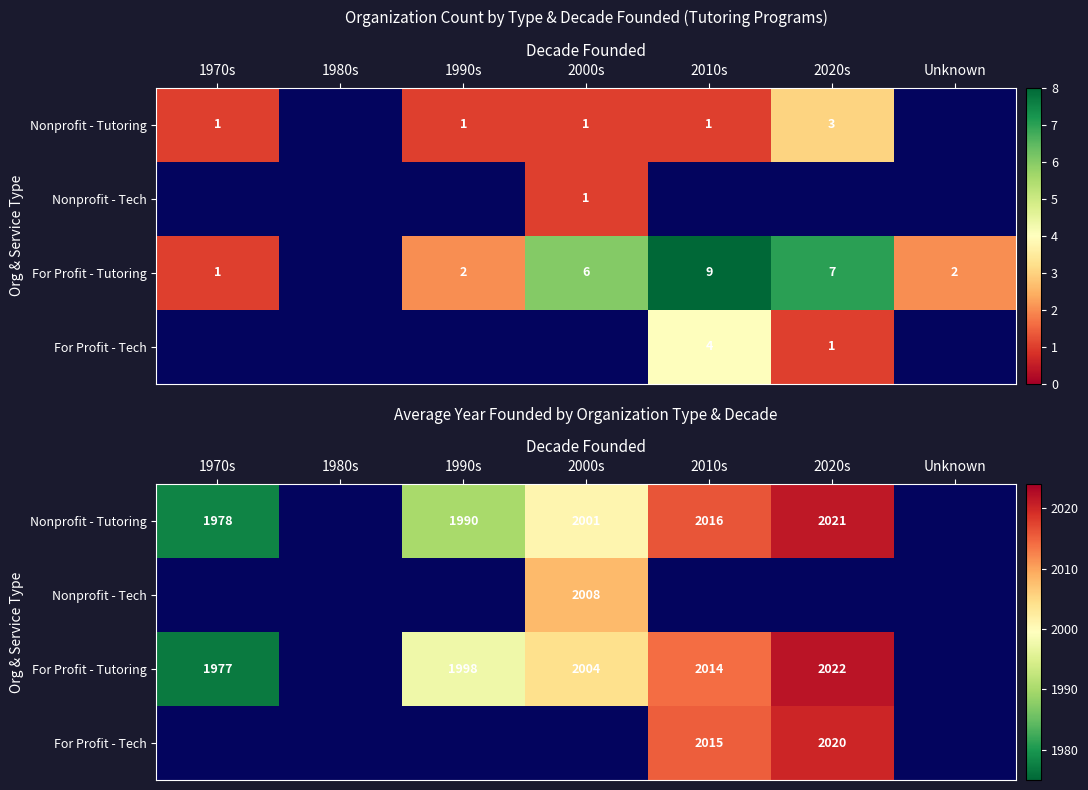

Which has a higher value, 2020s or 1990s?

2020s